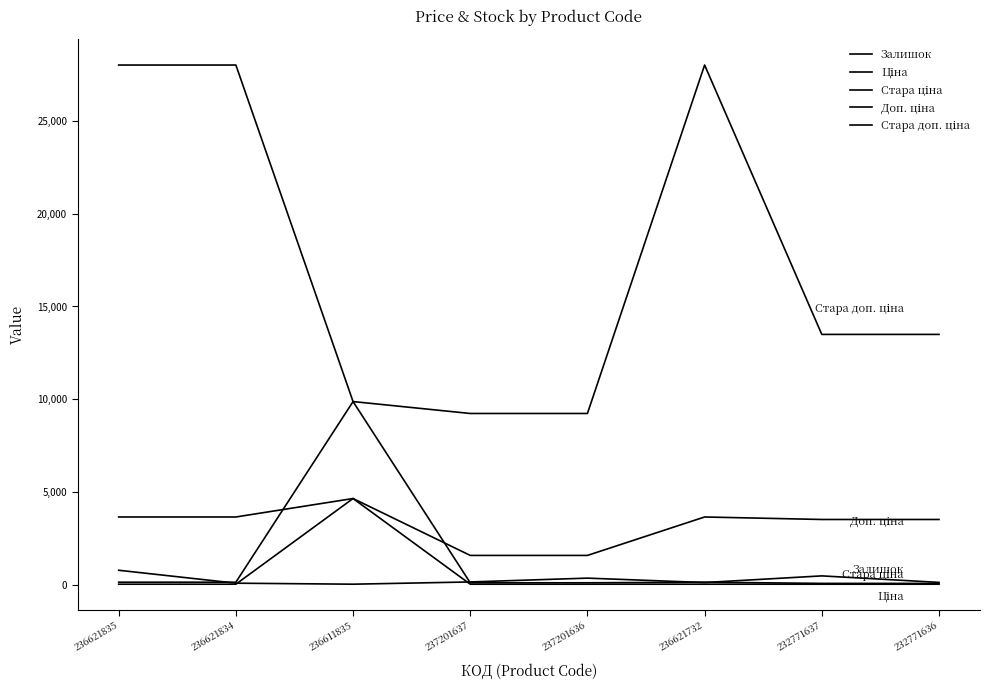

True or false: Доп. ціна has more than 0 points higher than both neighbors.

True